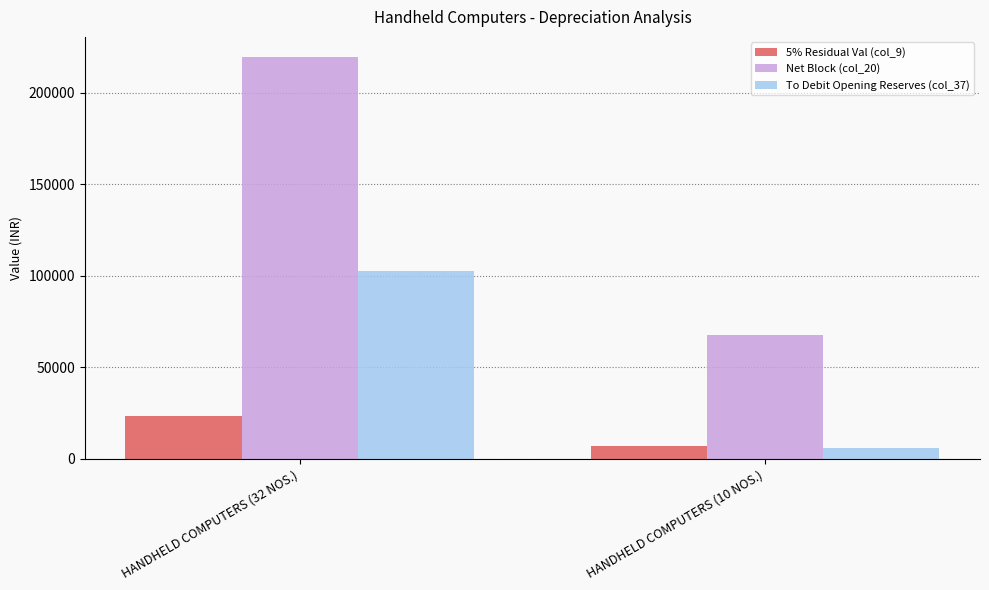

Rank the categories by Net Block (col_20) value from highest to lowest.

HANDHELD COMPUTERS (32 NOS.), HANDHELD COMPUTERS (10 NOS.)